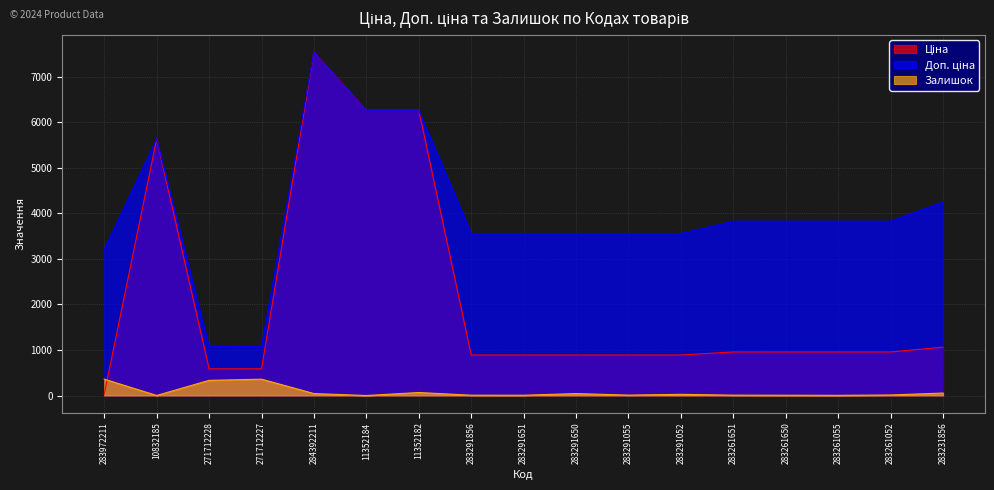

True or false: Доп. ціна and Залишок intersect in this chart.

False